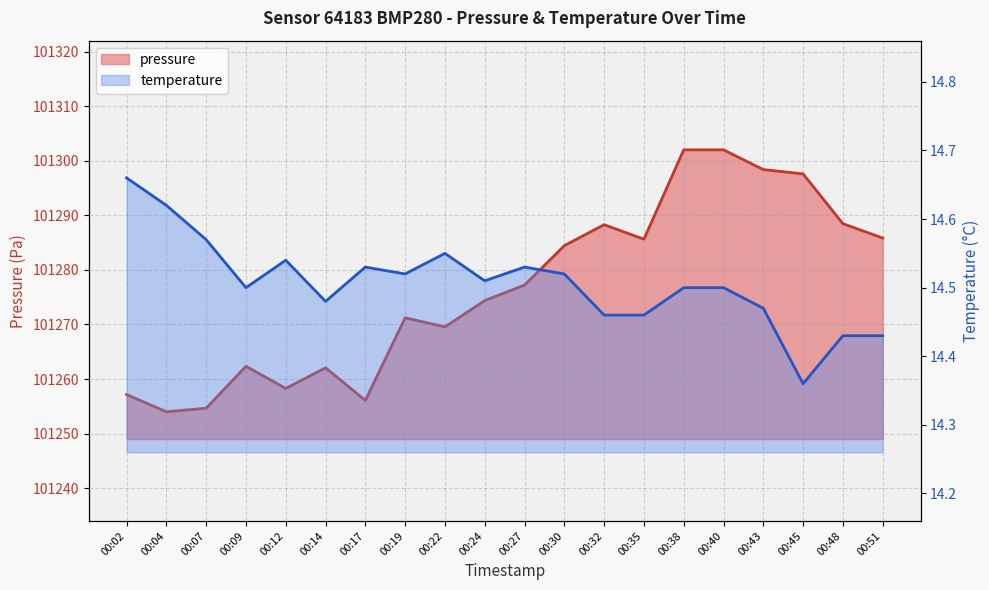

True or false: temperature has a value of 24.2 at 00:02.

False